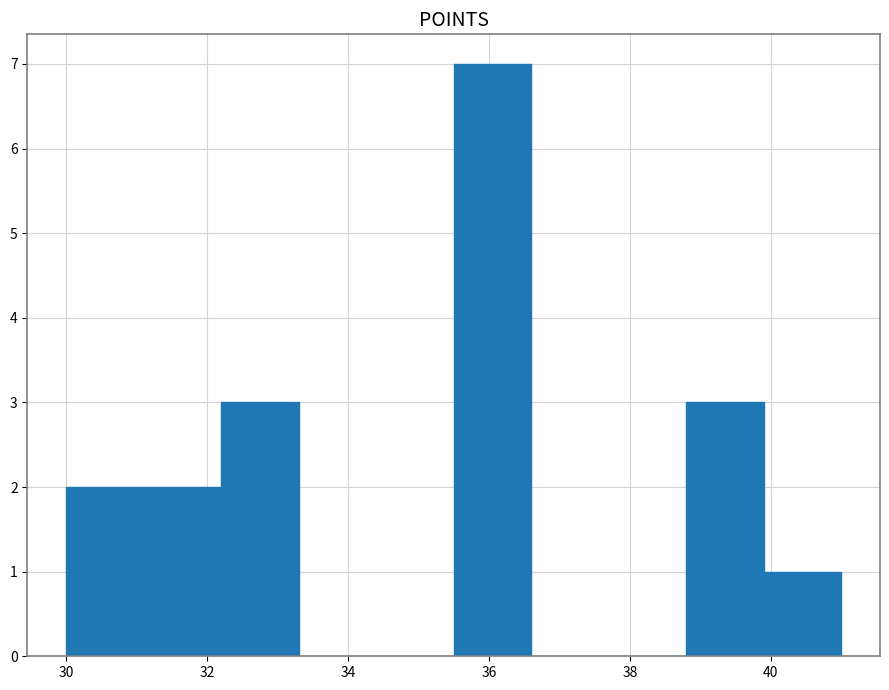

Which range on the x-axis has the tallest bar?

35.5 to 36.6